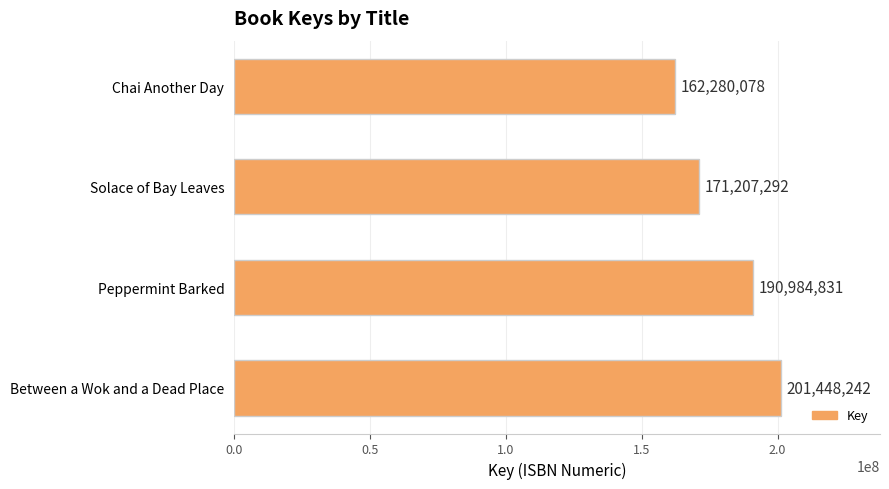

What is the ratio of the value at Solace of Bay Leaves to the value at Peppermint Barked?

0.9